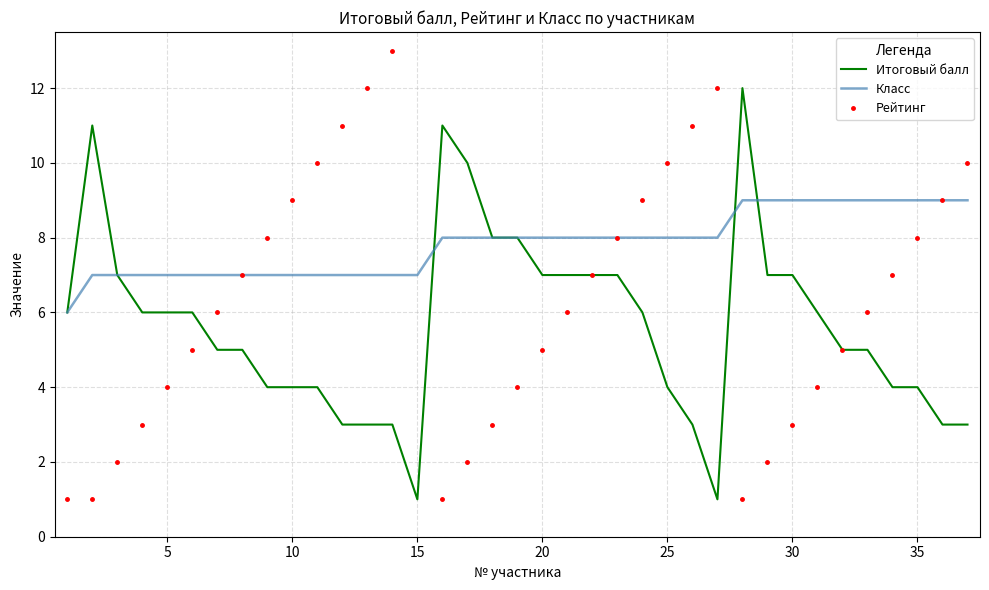

The Итоговый балл series shows 11 at 20. True or false?

False